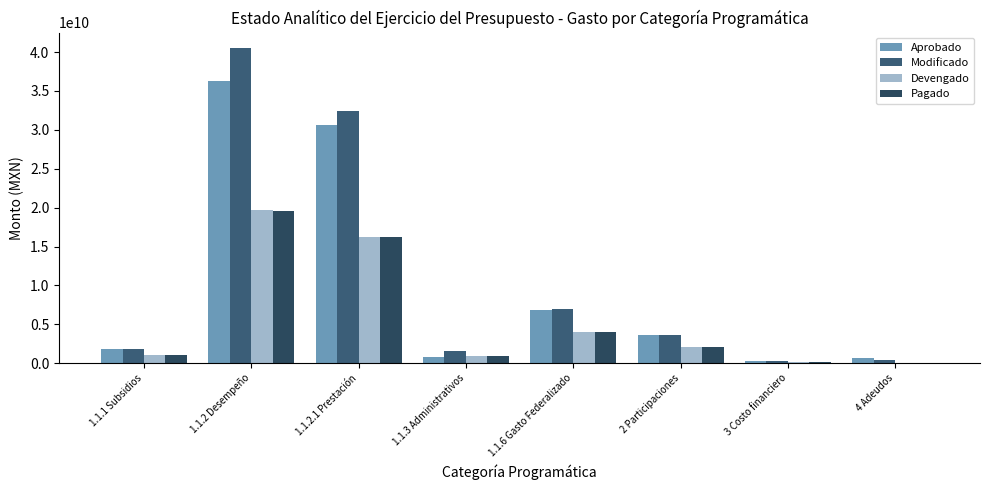

Are the bars horizontal?

No